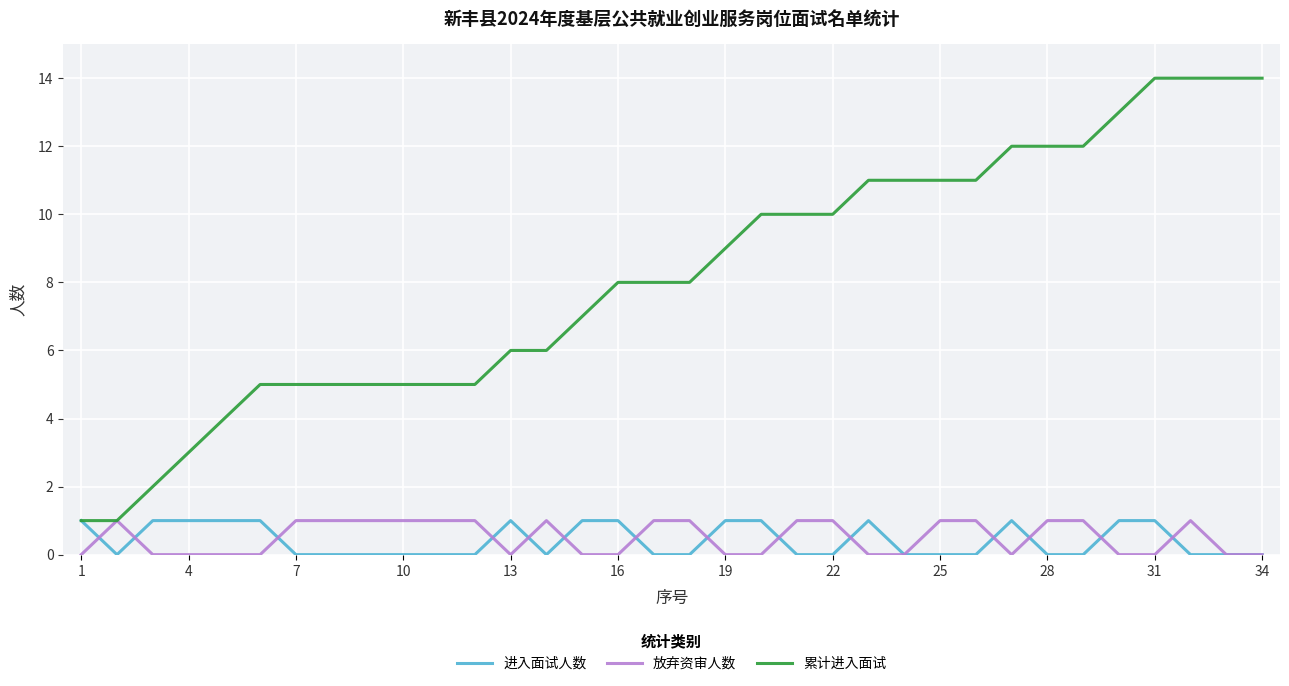

Which series has the largest total across all categories?

累计进入面试